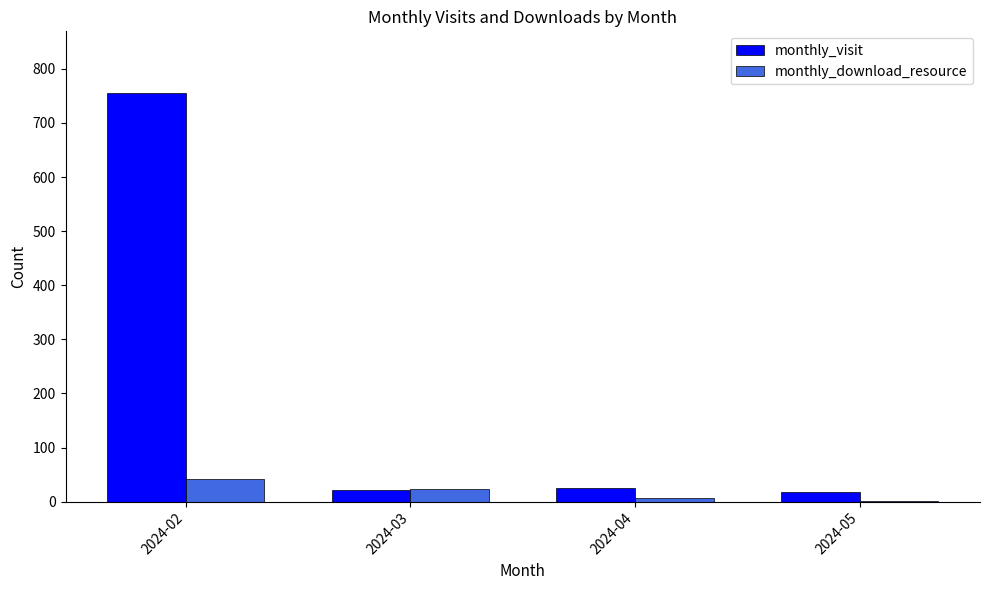

At which label does monthly_download_resource reach its peak?

2024-02